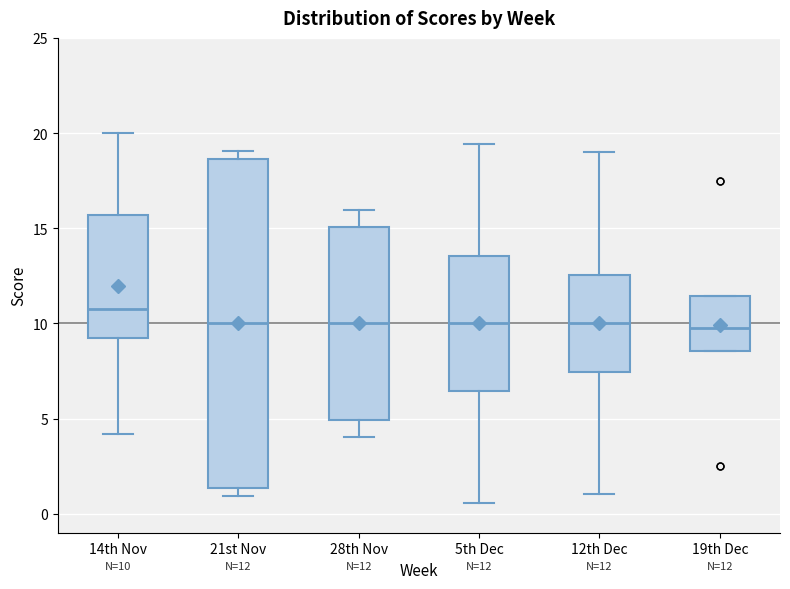

Comparing the boxes themselves (not the whiskers), which one is the tallest?

21st Nov